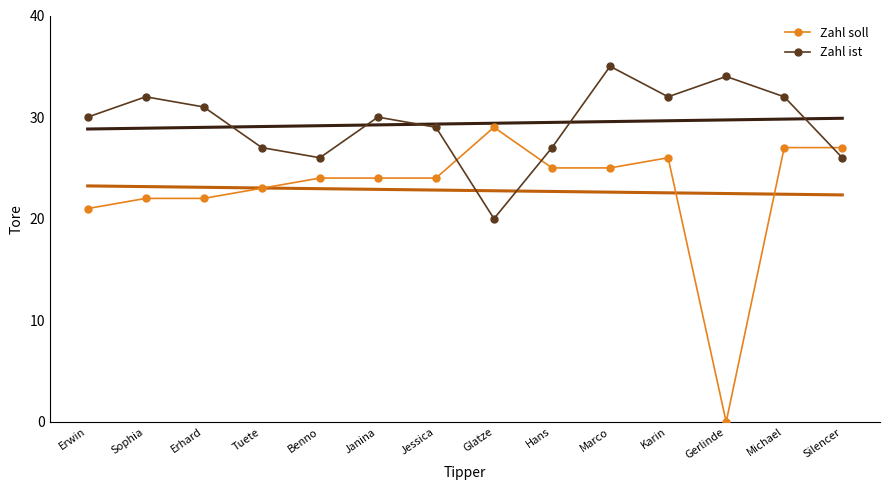

Reading left to right, extract all data points from this chart.

Zahl soll: 21	22	22	23	24	24	24	29	25	25	26	0	27	27
Zahl ist: 30	32	31	27	26	30	29	20	27	35	32	34	32	26